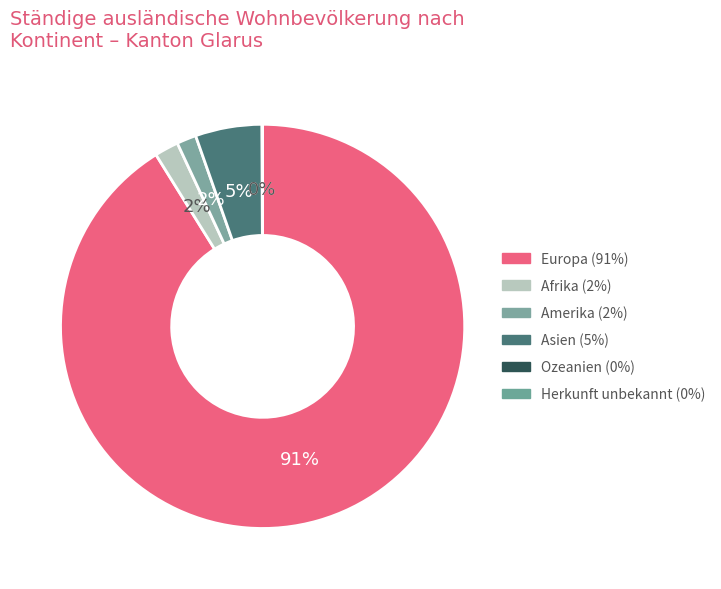

Is the sum of Europa and Asien greater than half?

Yes